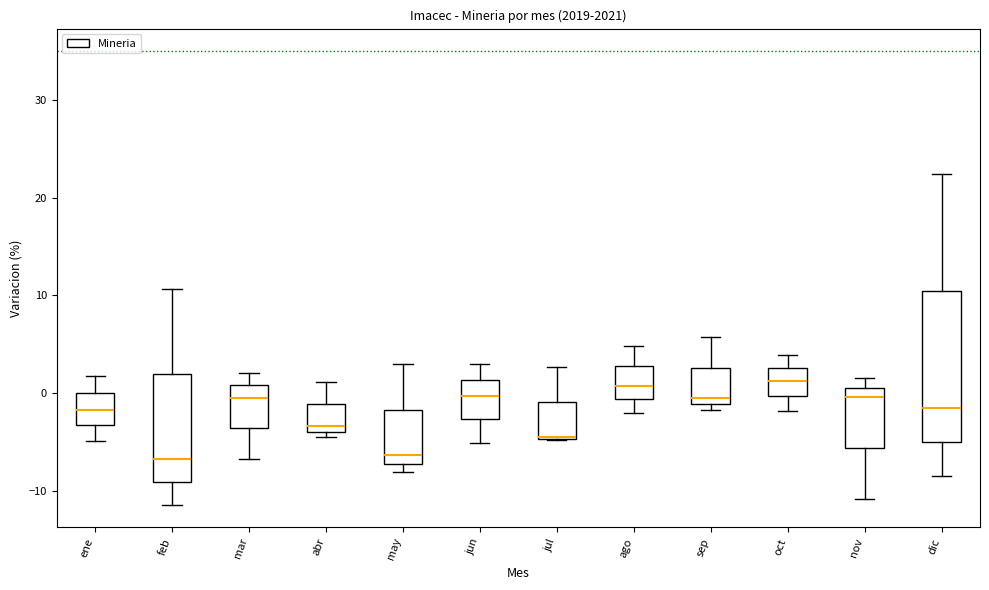

Reading left to right, transcribe this box plot: for each box, give where its median line is, the range the box spans, and where its two whiskers end, as read against the y-axis. The values are not printed on the chart, so give them approximately, as read against the axis.

ene: median -2, box -3 to 0, whiskers -5 to 2
feb: median -7, box -9 to 2, whiskers -11 to 11
mar: median 0, box -4 to 1, whiskers -7 to 2
abr: median -3, box -4 to -1, whiskers -5 to 1
may: median -6, box -7 to -2, whiskers -8 to 3
jun: median 0, box -3 to 1, whiskers -5 to 3
jul: median -5 (drawn on the box's lower edge), box -5 to -1, whiskers -5 to 3
ago: median 1, box -1 to 3, whiskers -2 to 5
sep: median 0, box -1 to 3, whiskers -2 to 6
oct: median 1, box 0 to 3, whiskers -2 to 4
nov: median 0, box -6 to 1, whiskers -11 to 1 (just above the box's upper edge)
dic: median -2, box -5 to 10, whiskers -9 to 22